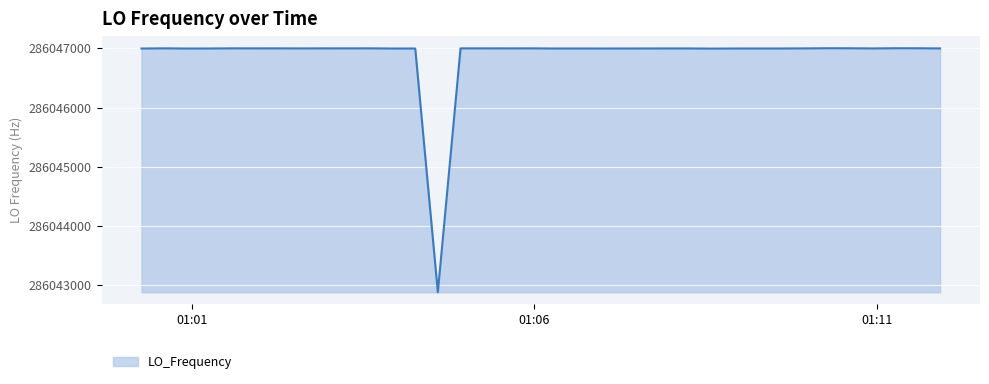

What is the maximum value shown in the chart?

286047002.8